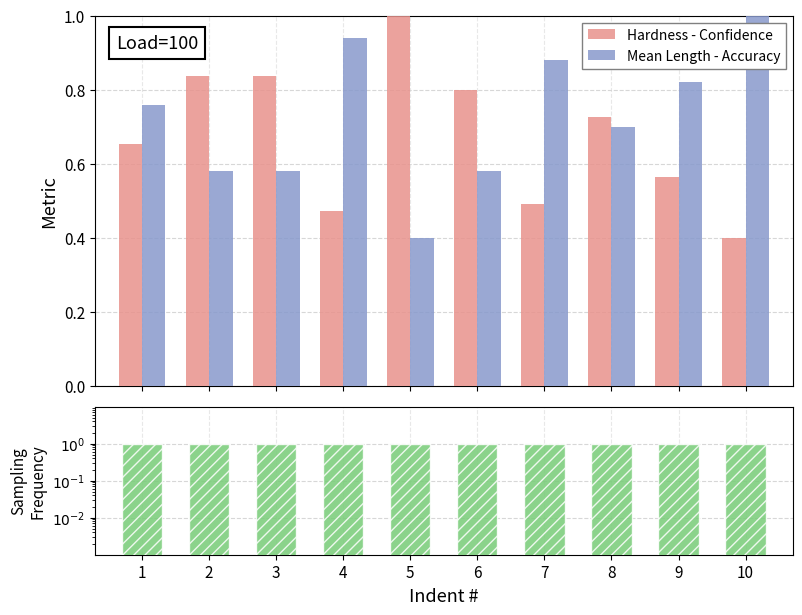

True or false: Sampling Frequency has a value of 1.4 at 6.

False